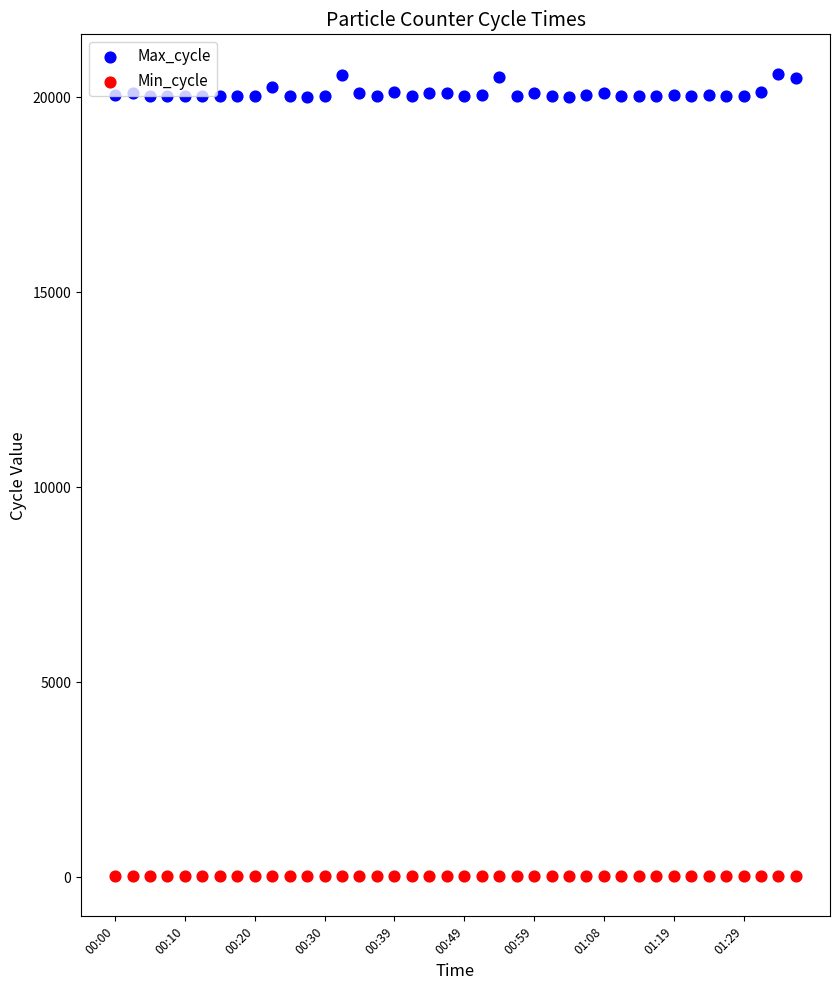

At which category is the sum across all series the highest?

38